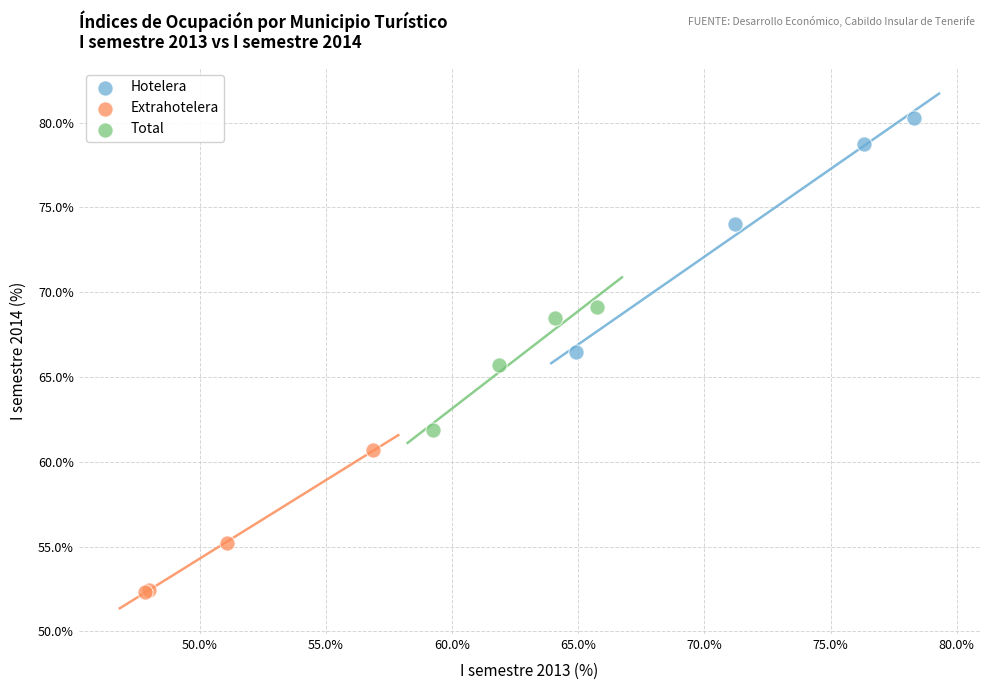

What are all the series names shown in the legend?

Hotelera, Extrahotelera, Total